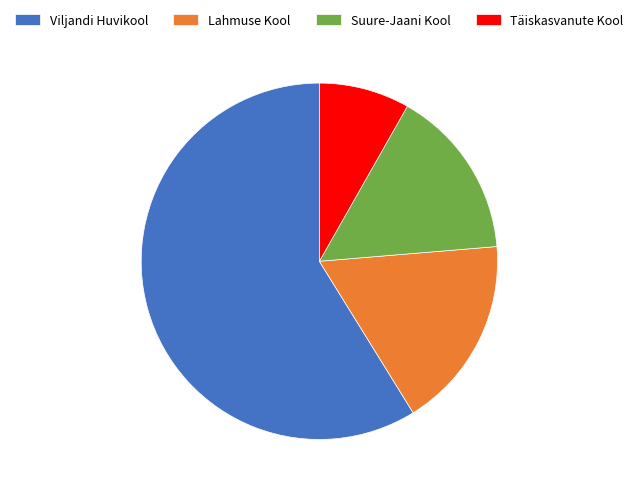

Is there a majority slice in this chart?

Yes